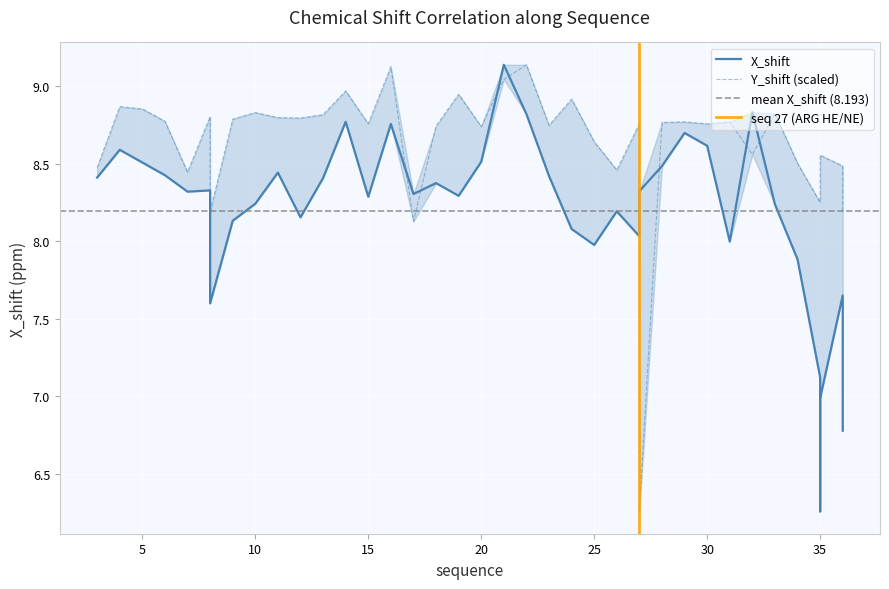

Is it true that Y_shift equals 14.0 at 10?

False